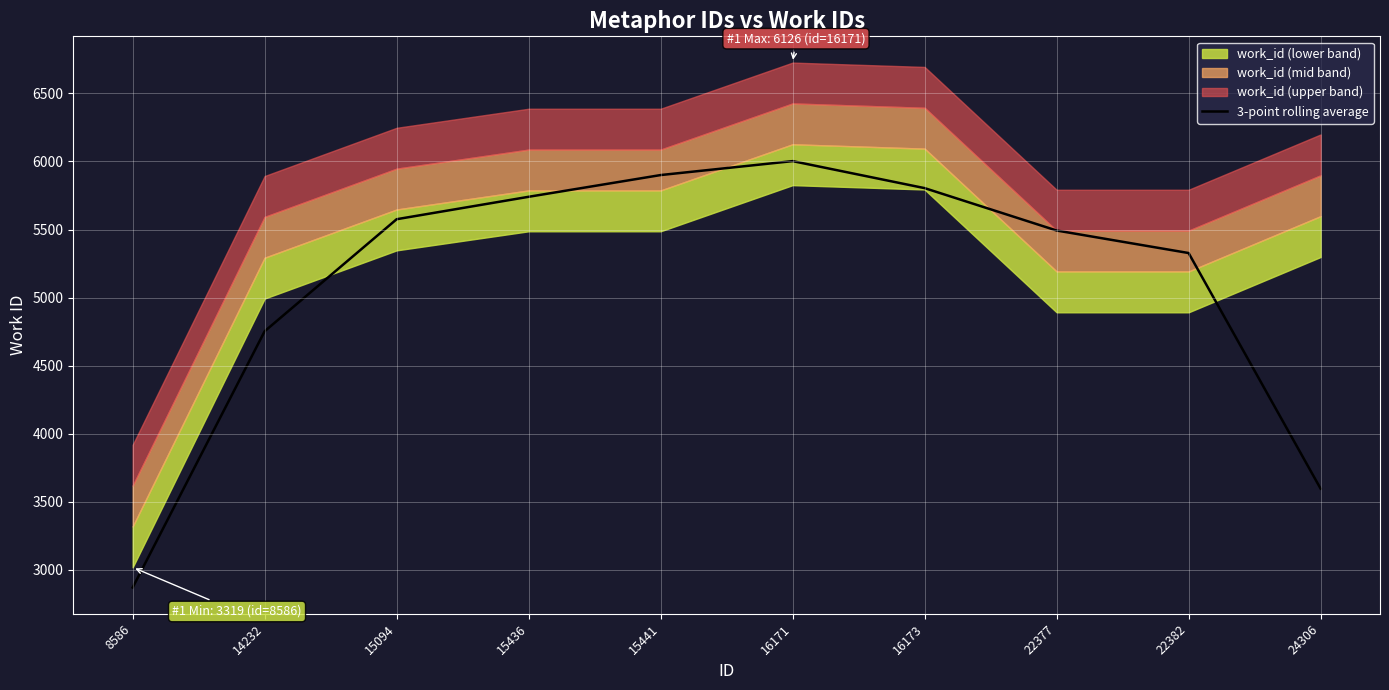

What is the value of the 7th point from the left?

5804.0